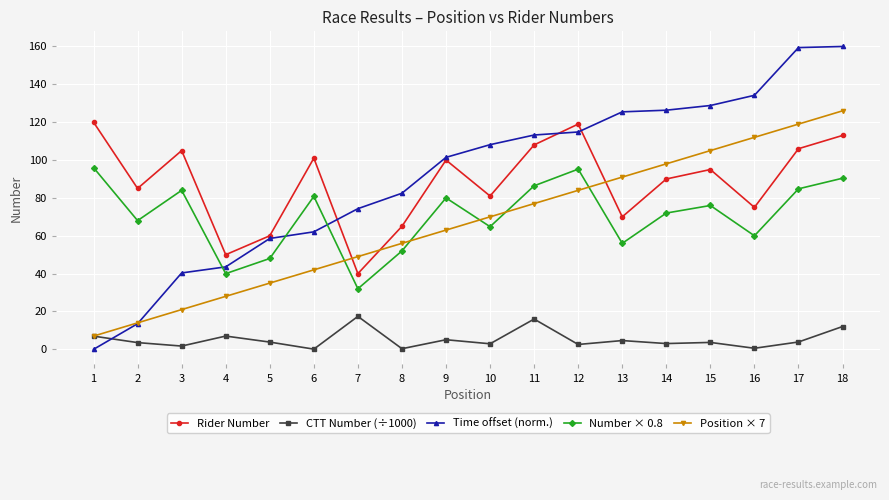

What is the sum of all Position × 7 values?

1197.0